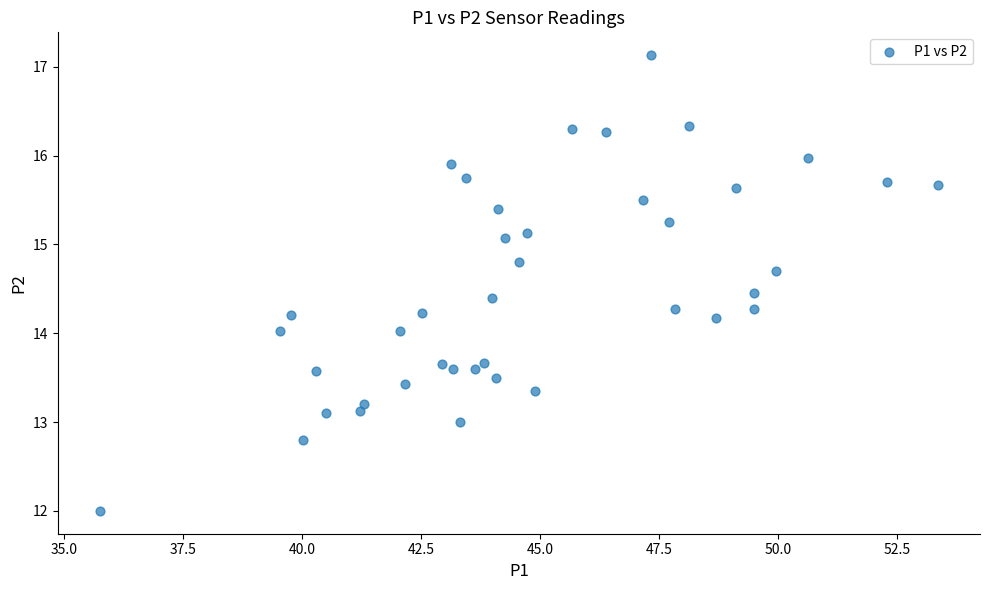

What is the range of X values (max minus min)?

17.6